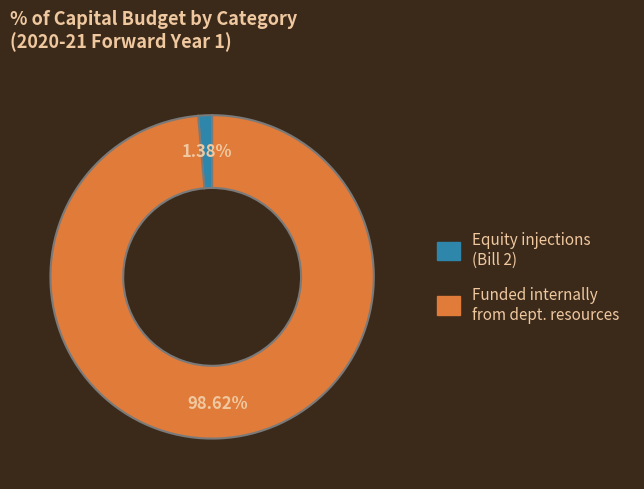

How many segments does this pie chart have?

2